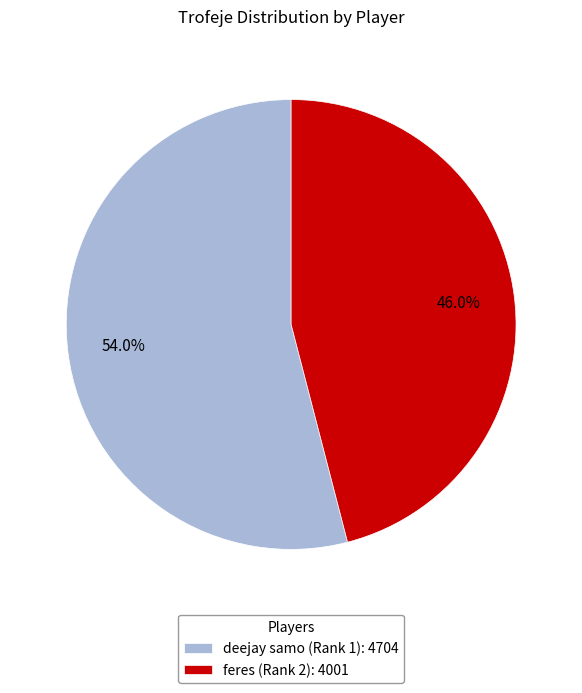

What percentage do deejay samo (Rank 1) and feres (Rank 2) together represent?

100.0%